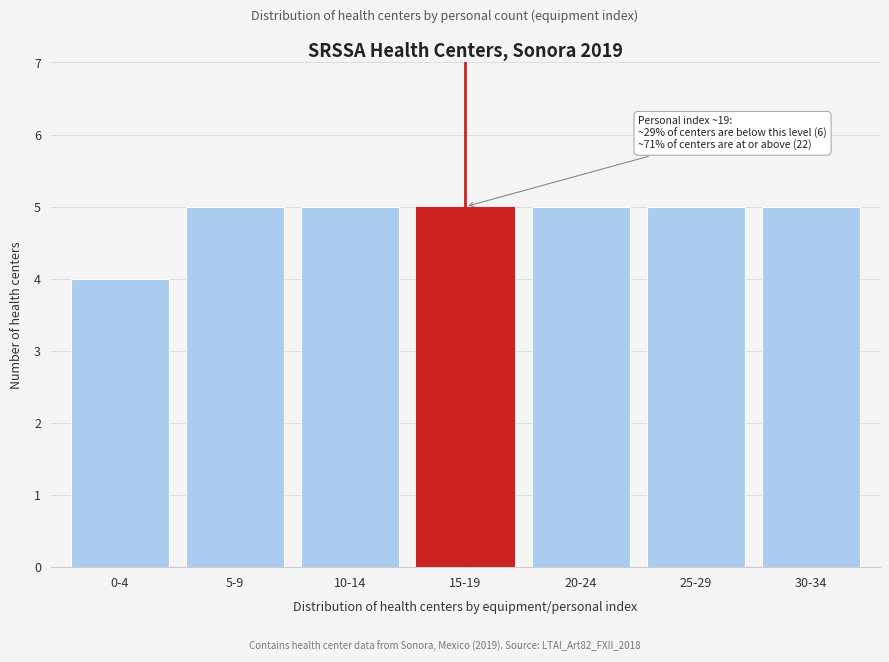

Reading left to right, extract all data points from this chart.

4	5	5	5	5	5	5